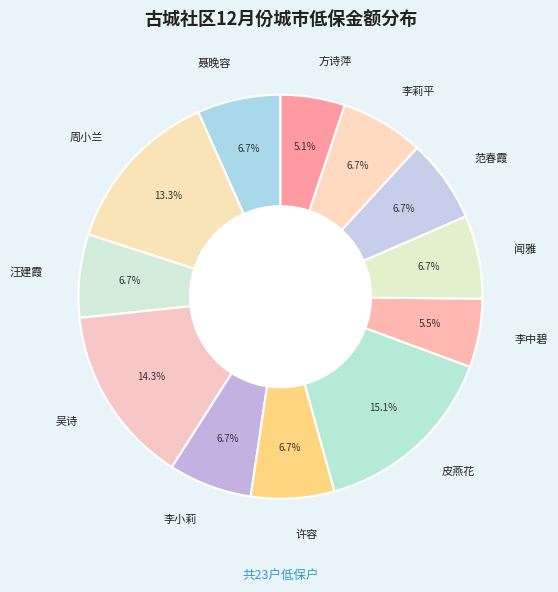

Count the number of slices in the pie.

12